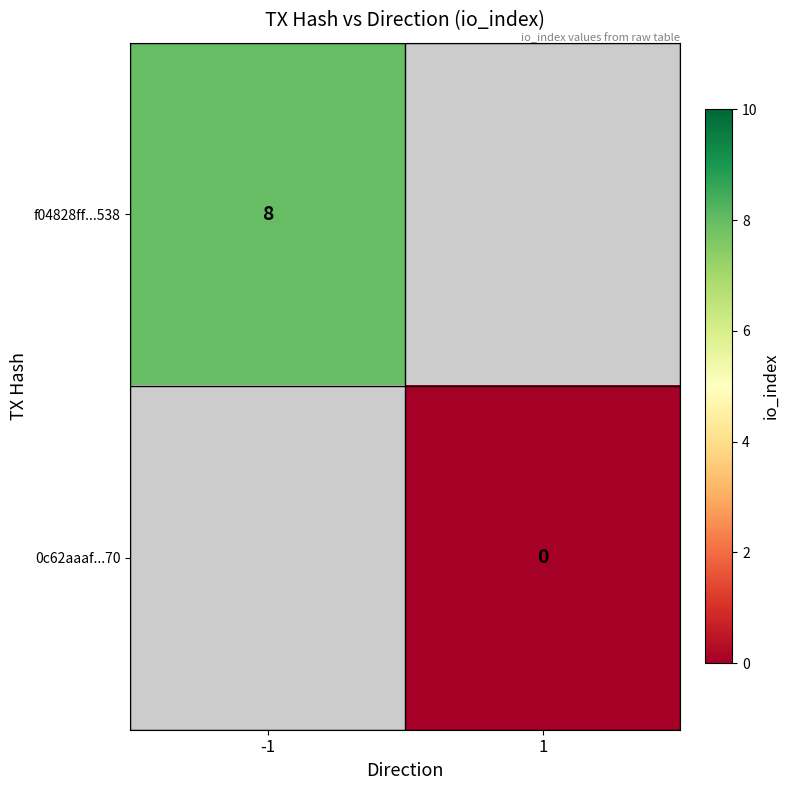

Is it true that f04828ff...538 equals 10 at -1?

False